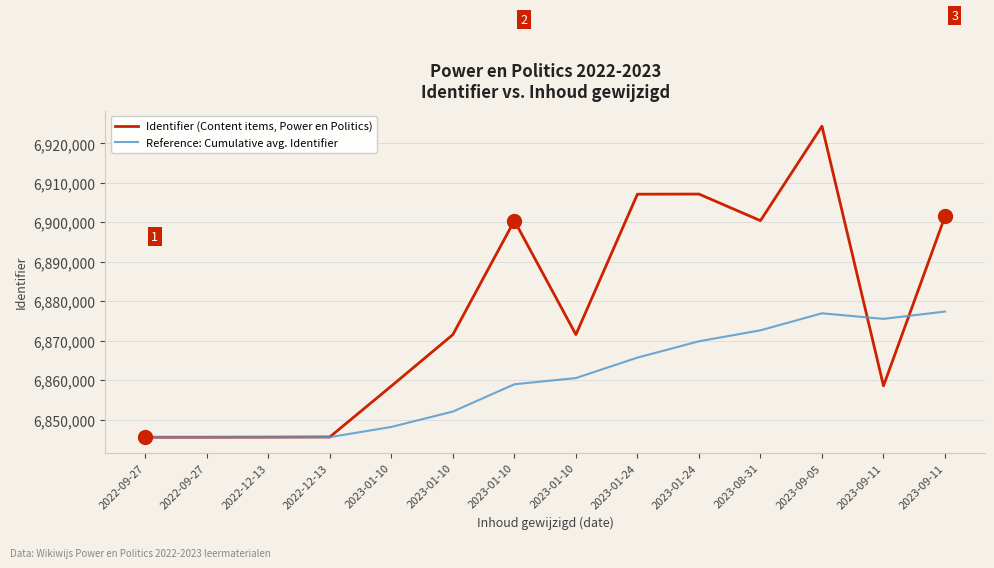

At which label does Reference: Cumulative avg. Identifier reach its minimum?

2022-09-27